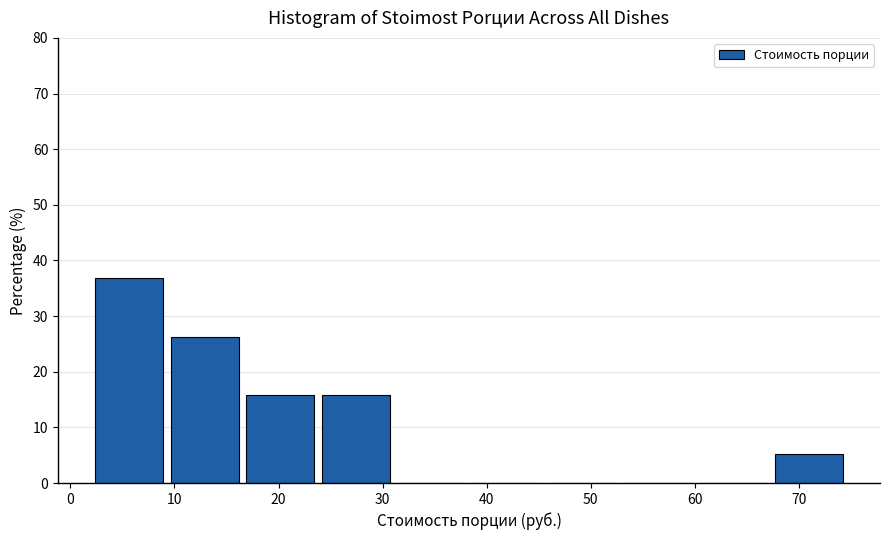

Reading left to right, list every bar in this chart as the range it spans on the x-axis followed by its height. Neither the bar edges nor the heights are printed on the chart, so give them approximately, as read against the axes.

2 to 10: 37
10 to 17: 26
17 to 24: 16
24 to 31: 16
31 to 39: 0
39 to 46: 0
46 to 53: 0
53 to 60: 0
60 to 68: 0
68 to 75: 5